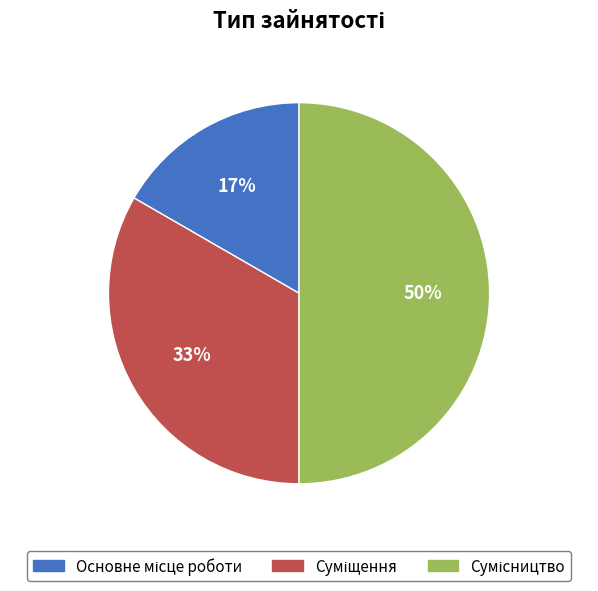

To the nearest percent, what is the average slice percentage?

33%